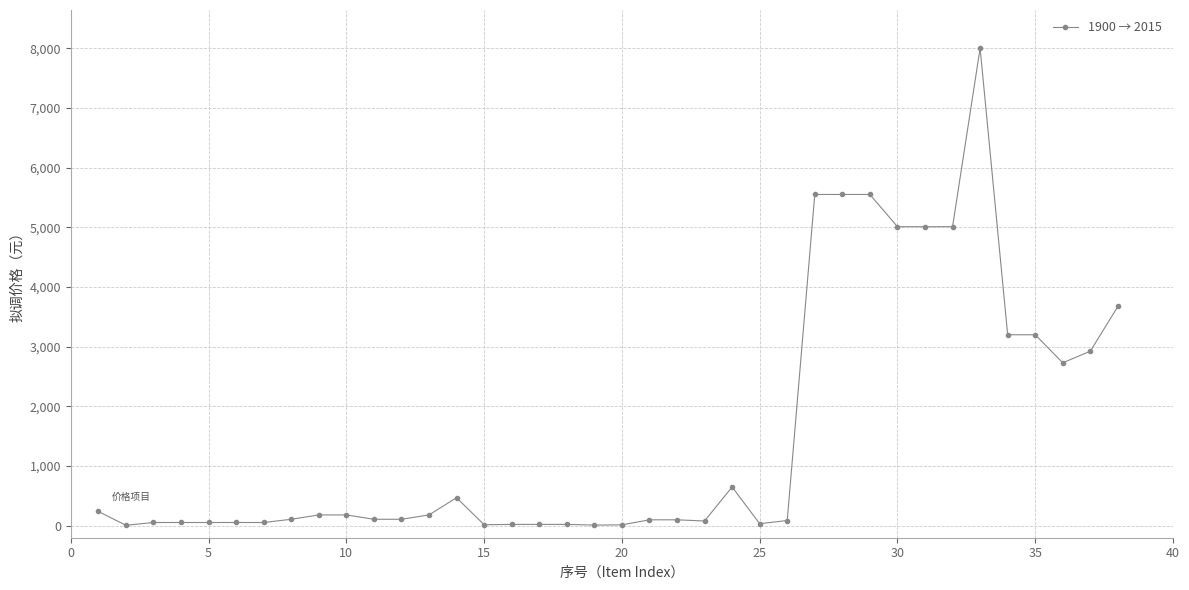

What is the value of the 24th point from the left?

650.0